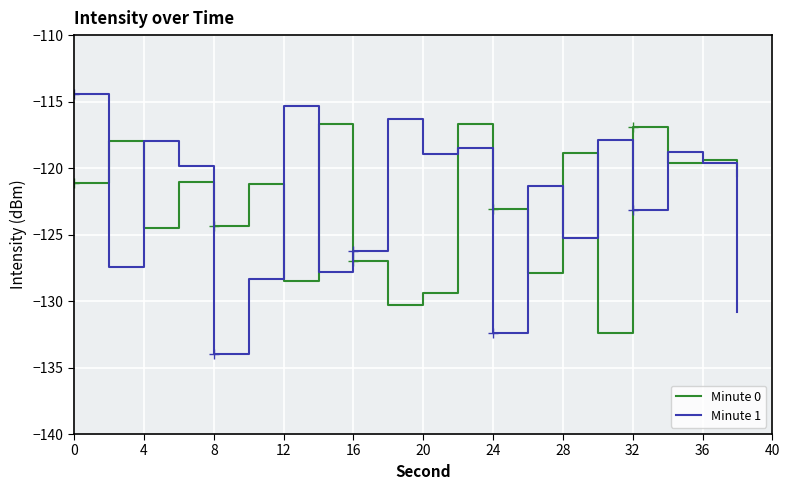

What is the difference between the maximum and minimum values in the Minute 0 series?

15.7